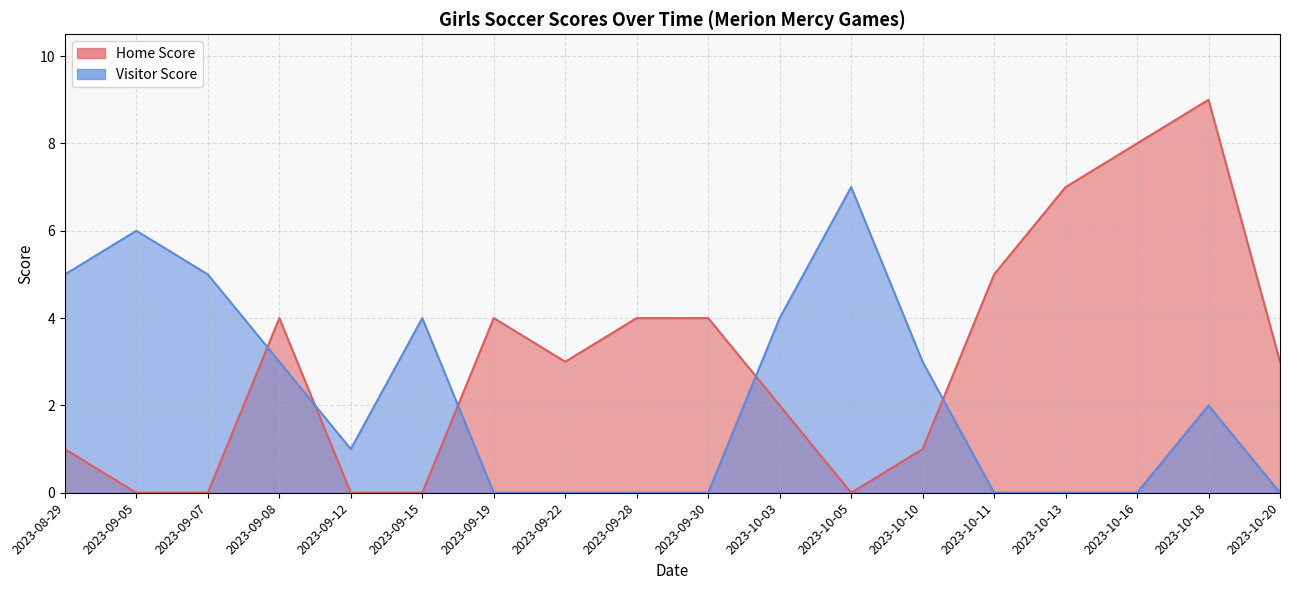

What is the label of the 7th point from the left?

2023-09-19